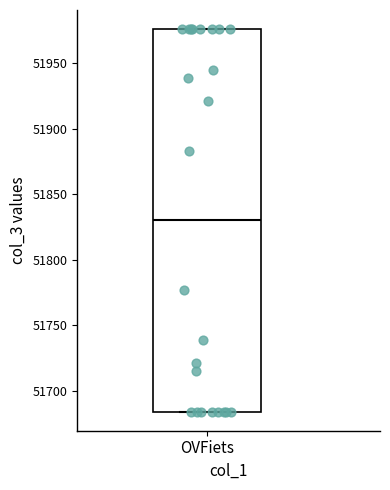

Transcribe this box plot: give where the median line is, the range the box spans, and where the two whiskers end, as read against the y-axis. The values are not printed on the chart, so give them approximately, as read against the axis.

median 51830, box 51685 to 51975, whiskers 51685 to 51975